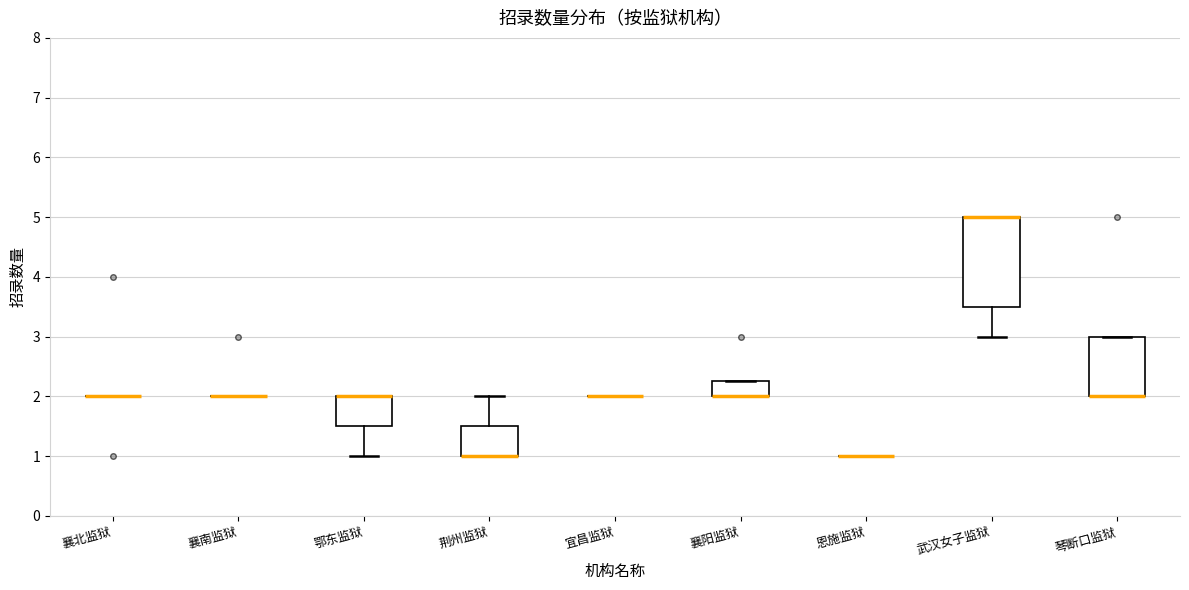

Which box is the tallest, from its lower edge to its upper edge?

武汉女子监狱